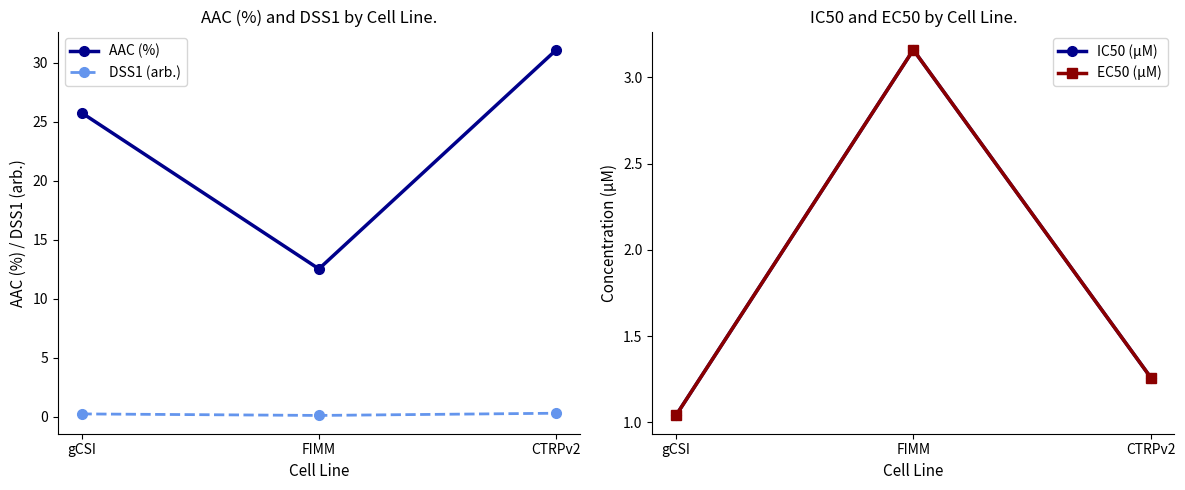

How many DSS1 (arb.) values are between 0 and 1?

3